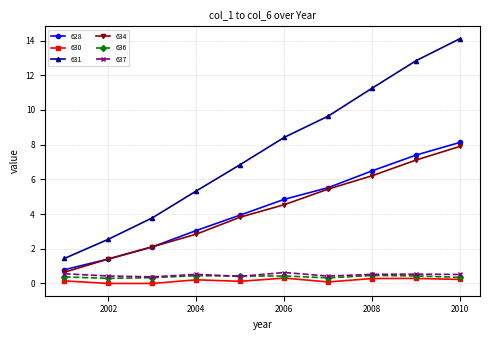

What is the highest value of the 634 series?

7.9